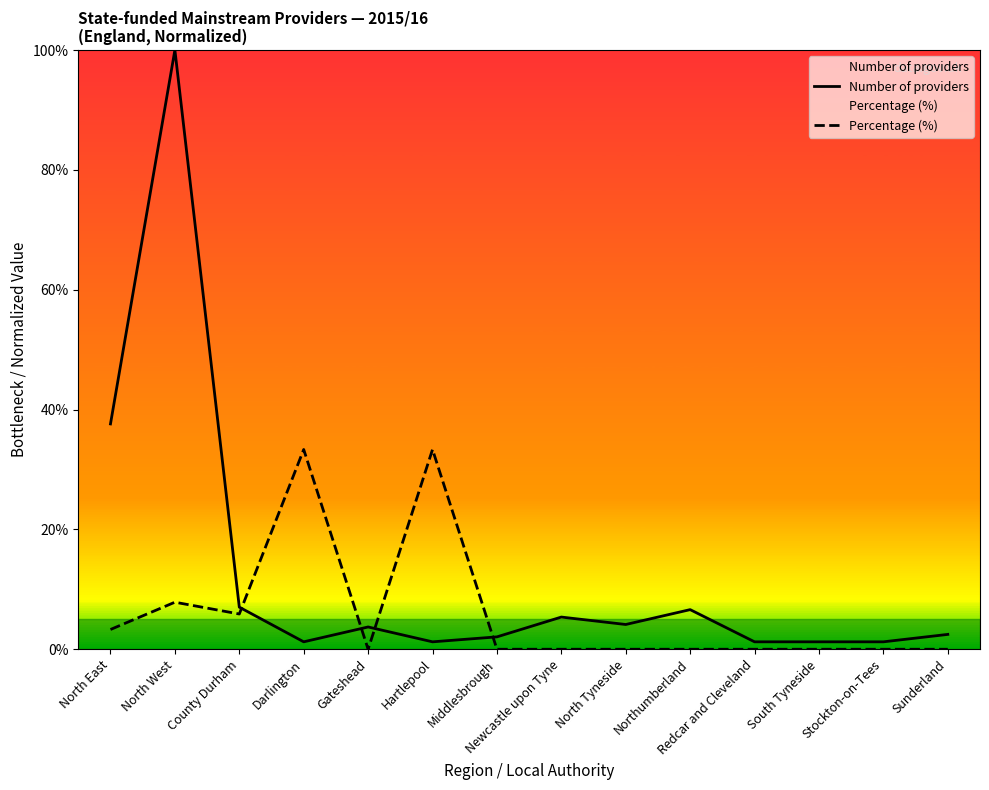

Does the chart display data point markers on the line(s)?

No